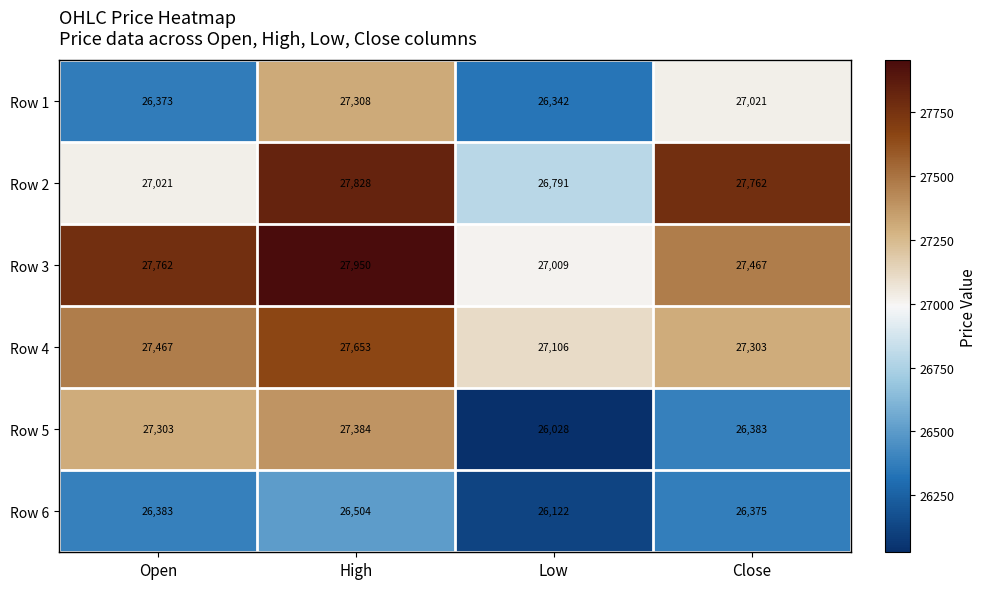

What is the difference between the maximum and minimum values in the Row 2 series?

1037